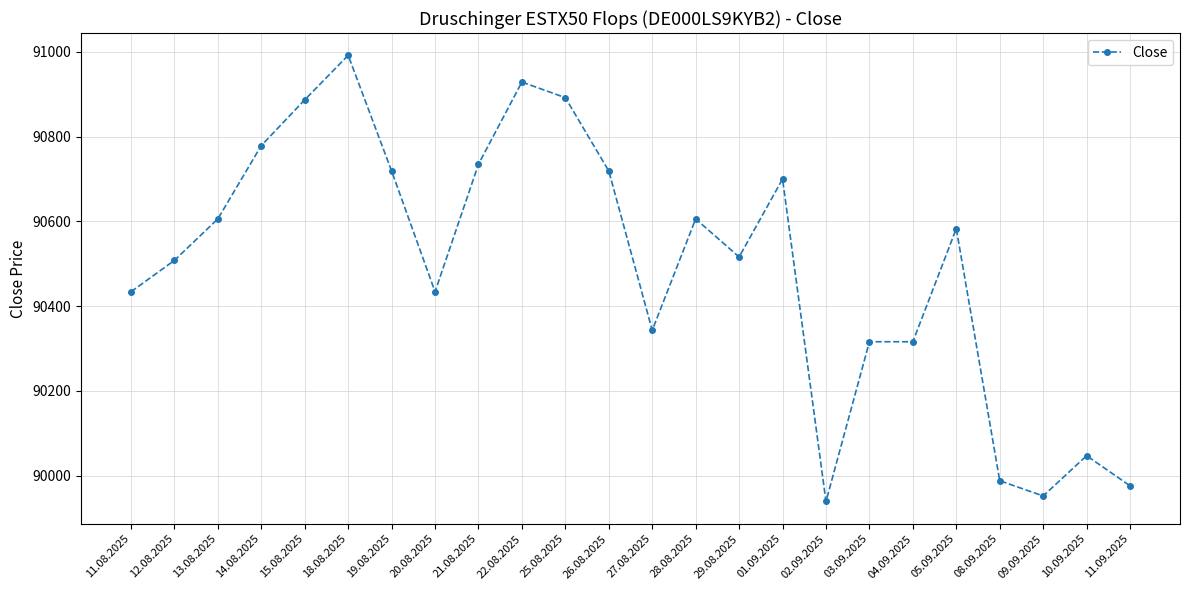

At which category does the chart reach its peak across all series?

18.08.2025